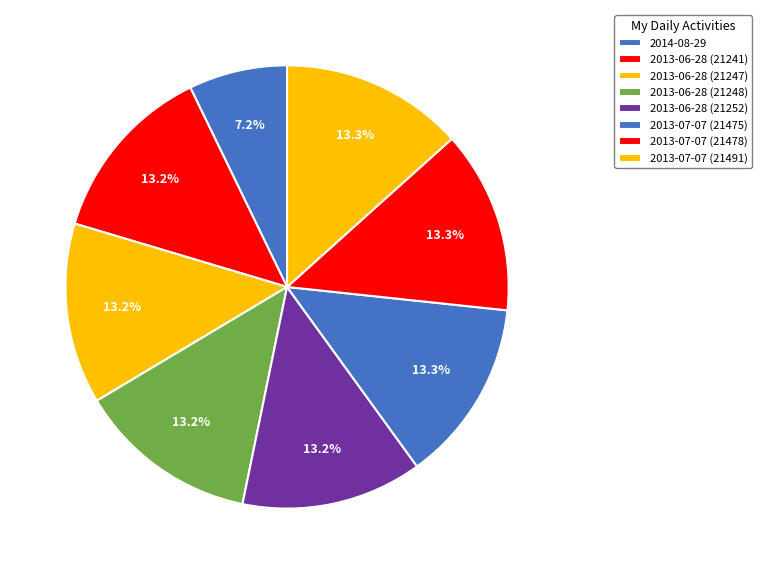

How many slices are in this pie chart?

8